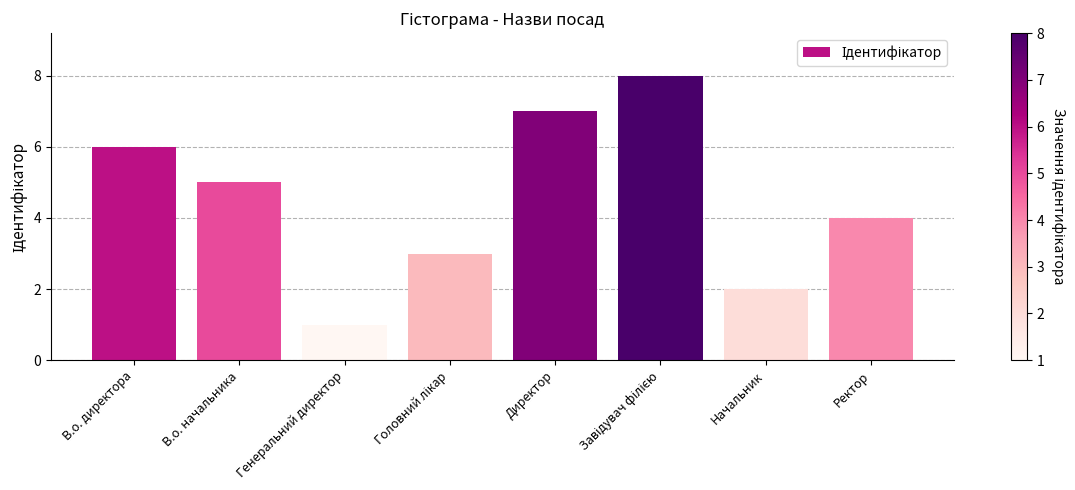

Reading left to right, what are all the values shown in this chart?

6	5	1	3	7	8	2	4